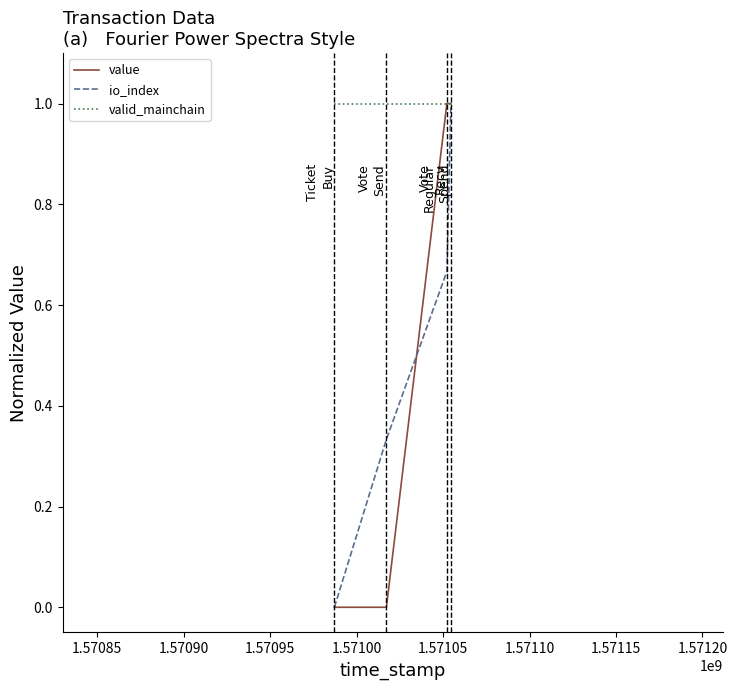

Which series has the largest total across all categories?

valid_mainchain